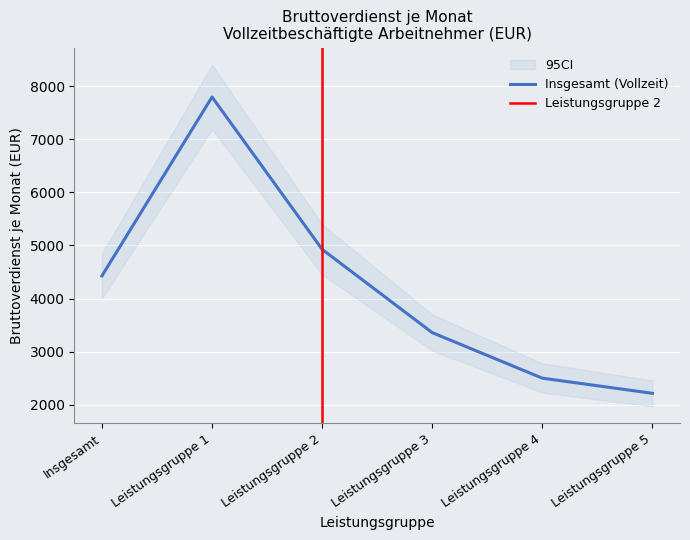

What is the label of the 1st point from the left?

Insgesamt